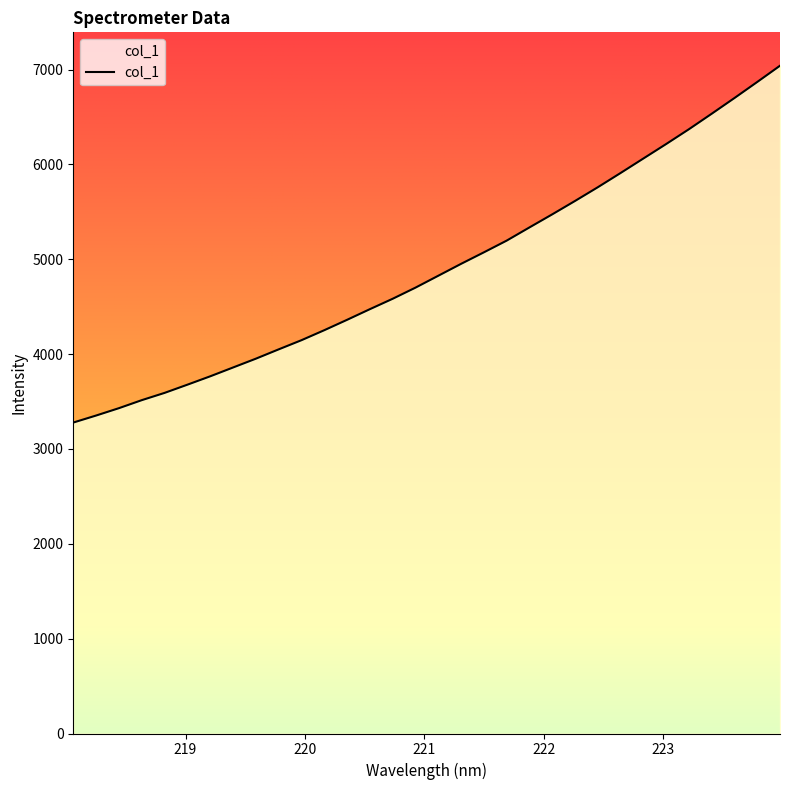

How many data points are less than 4826?

16